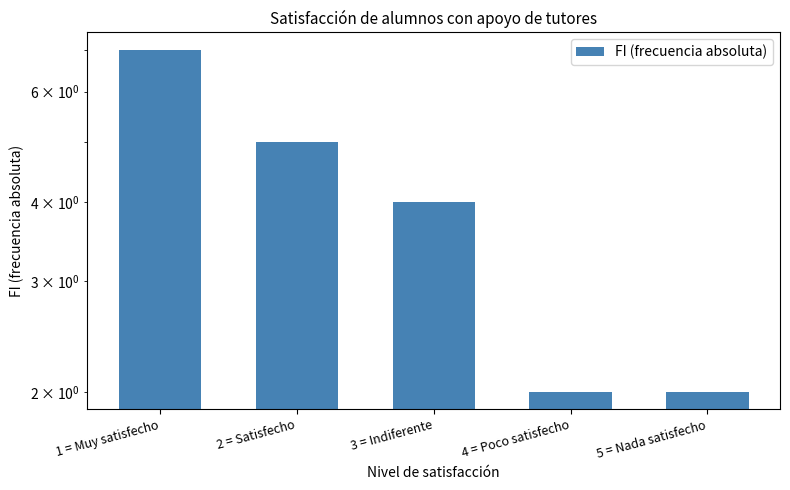

Are the bars horizontal?

No